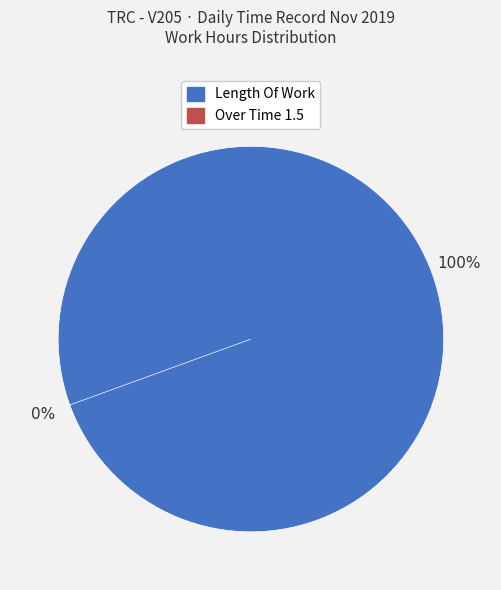

Does Over Time 1.5 represent more than half of the total?

No